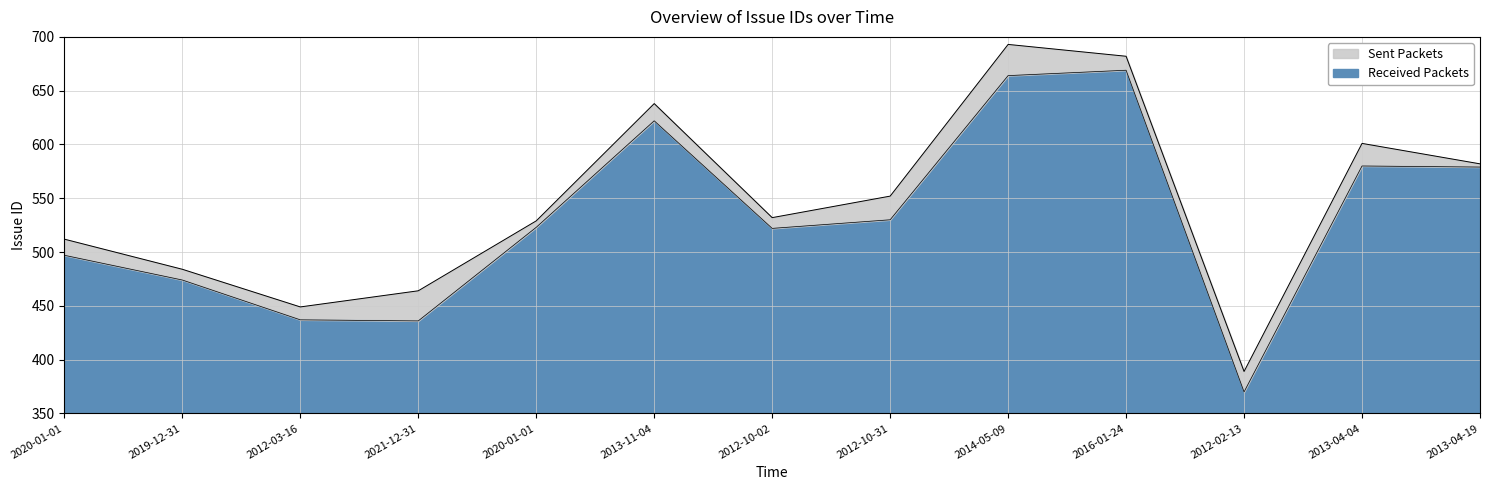

What value does the data have at 2012-03-16?

437